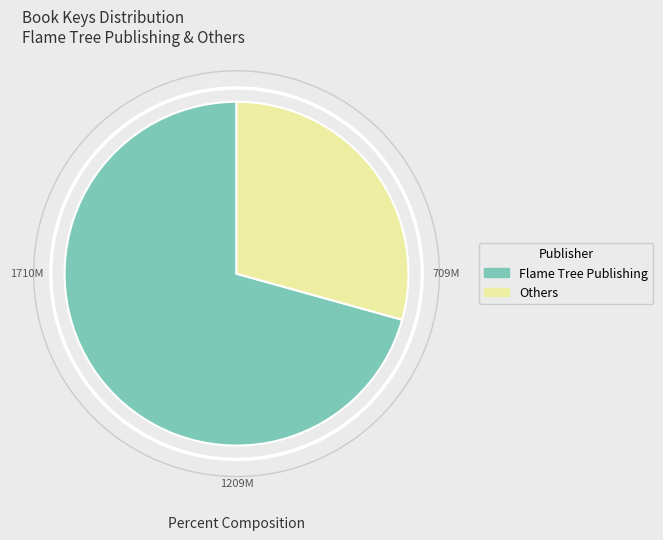

Does any single category account for the majority?

Yes